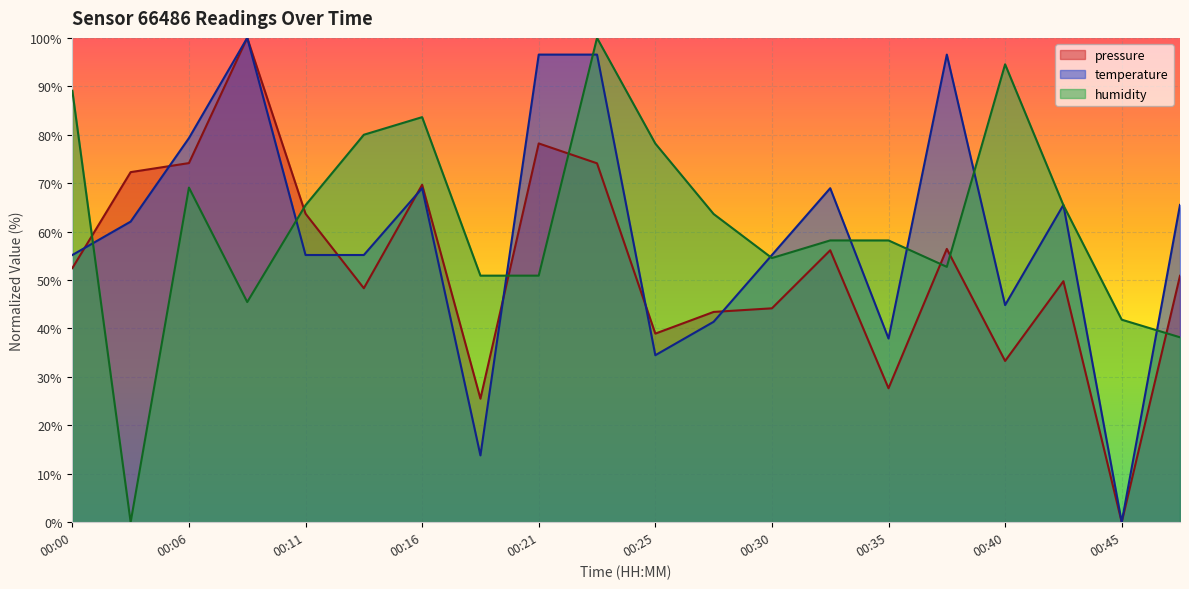

Between 00:03 and 00:45, which series saw the biggest shift?

pressure